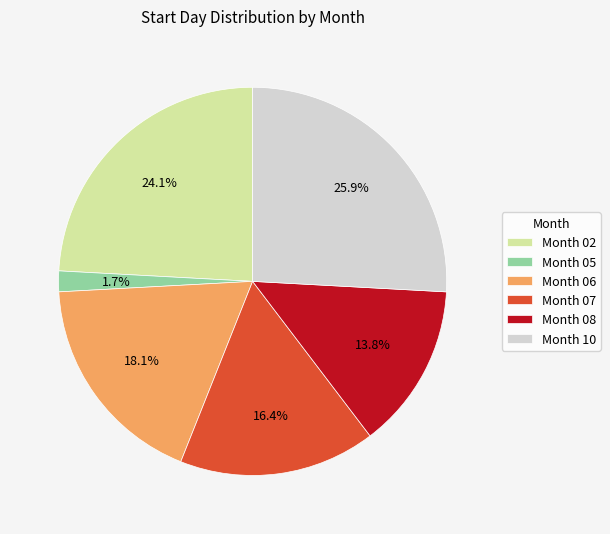

How many segments does this pie chart have?

6